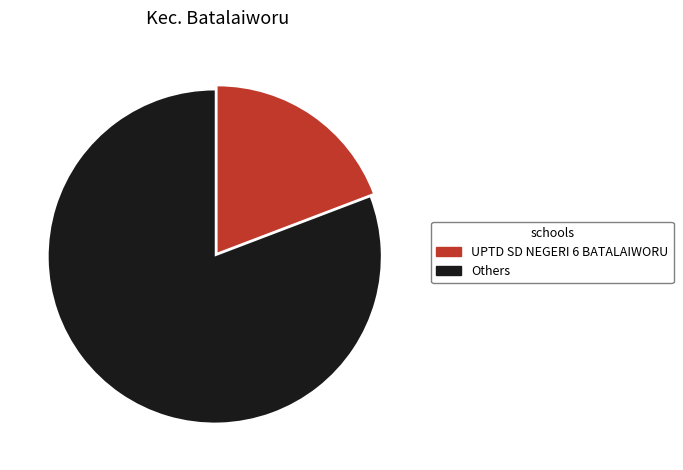

Do UPTD SD NEGERI 6 BATALAIWORU and Others together represent more than half of the pie?

Yes